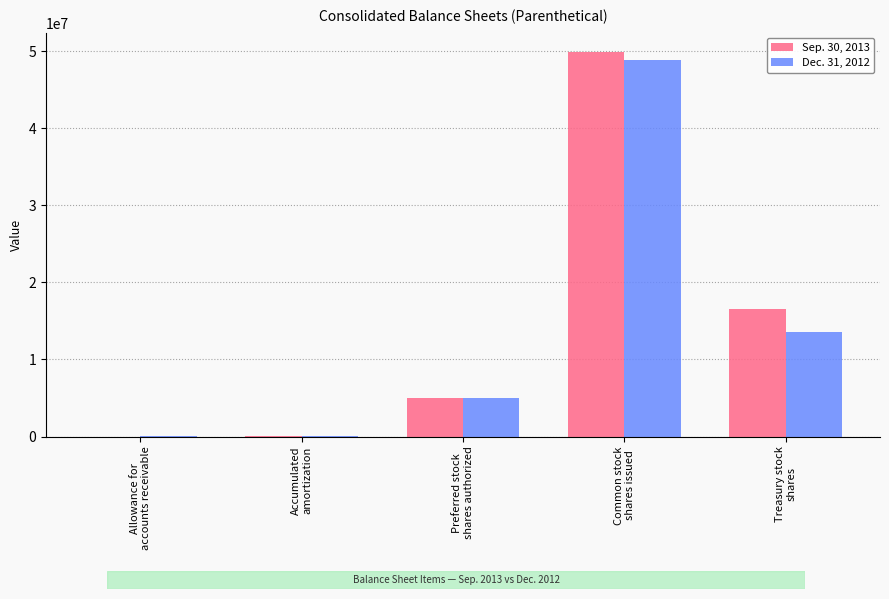

At which category is the sum across all series the highest?

Common stock
shares issued